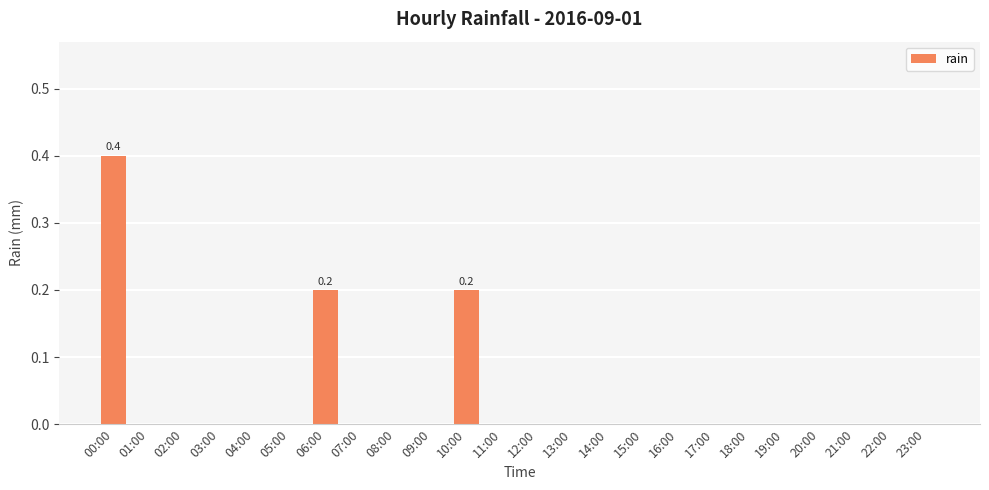

What is the maximum value shown in the chart?

0.4